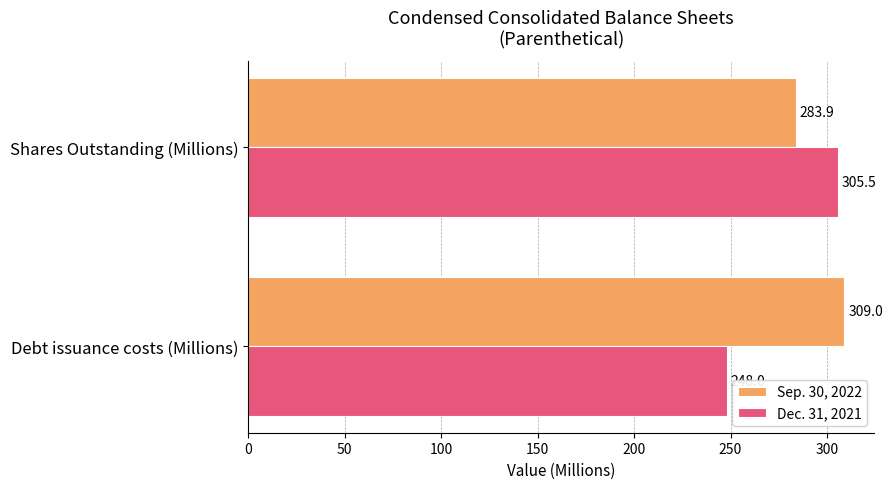

Rank the series at Debt issuance costs (Millions) from highest to lowest value.

Sep. 30, 2022, Dec. 31, 2021